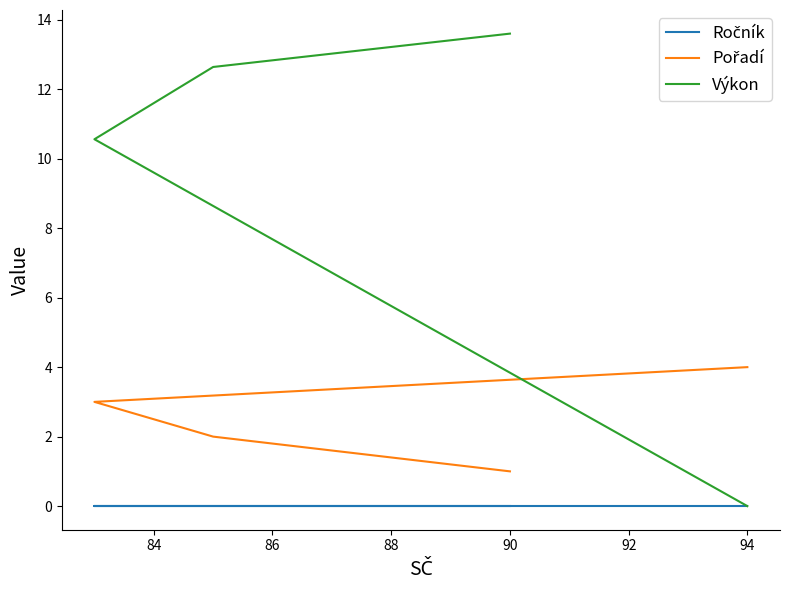

Is it true that Pořadí equals 1.2 at 84?

False